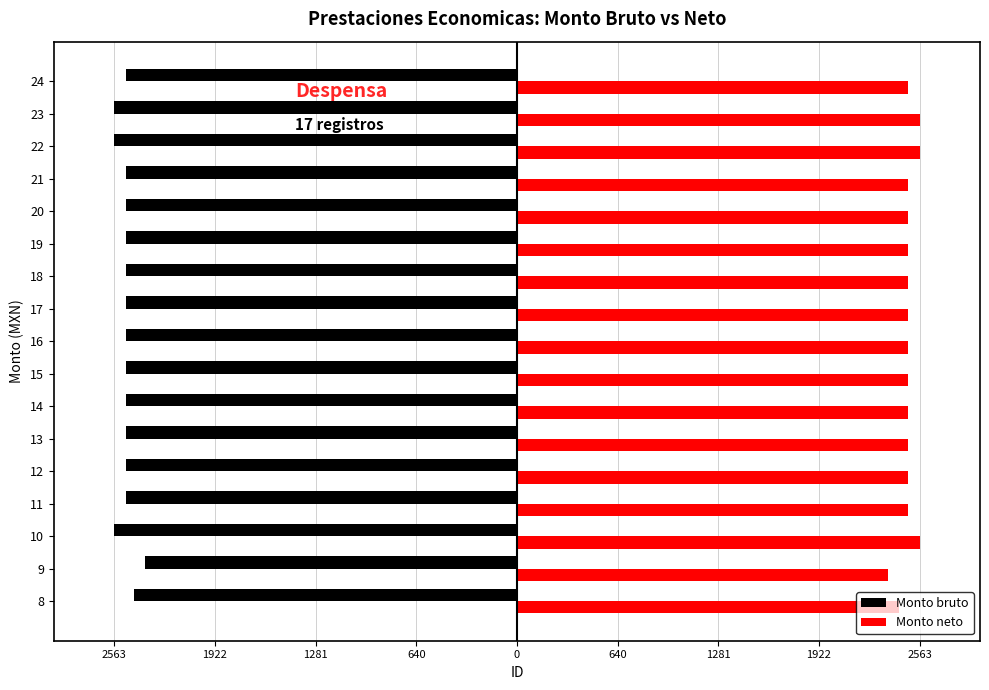

What is the difference between the second highest and second lowest values in the Monto bruto series?

128.2